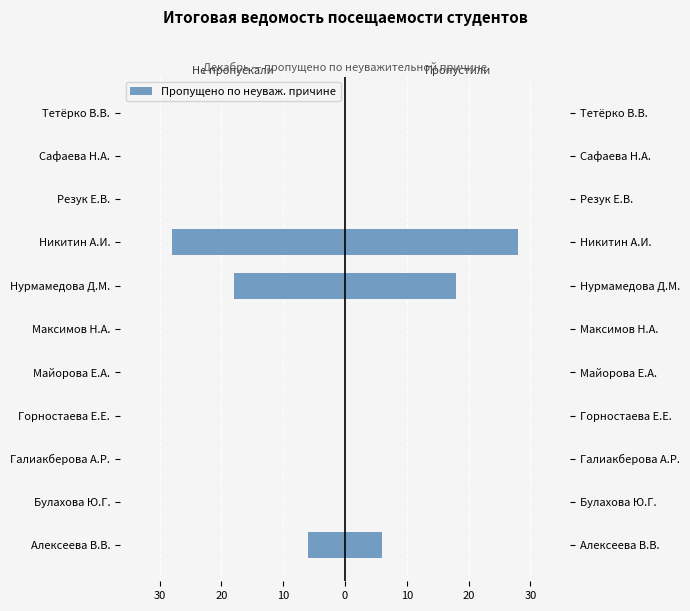

Count the number of data series in this chart.

1